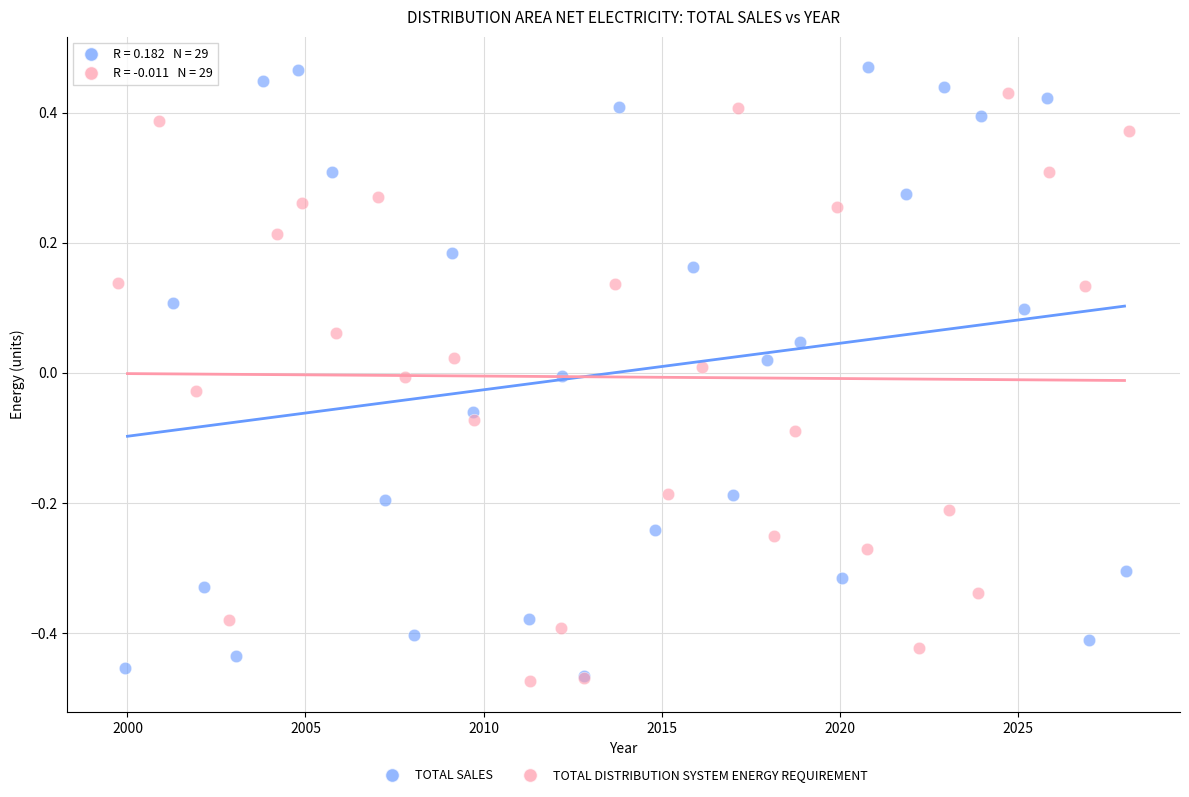

What are all the series names shown in the legend?

TOTAL SALES, TOTAL DISTRIBUTION SYSTEM ENERGY REQUIREMENT